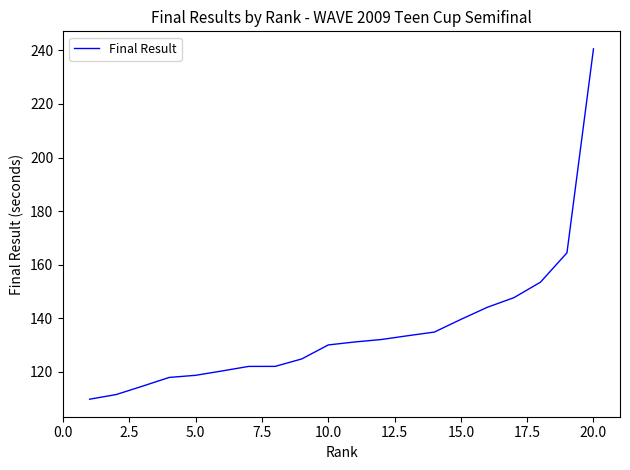

What is the greatest value displayed?

240.6